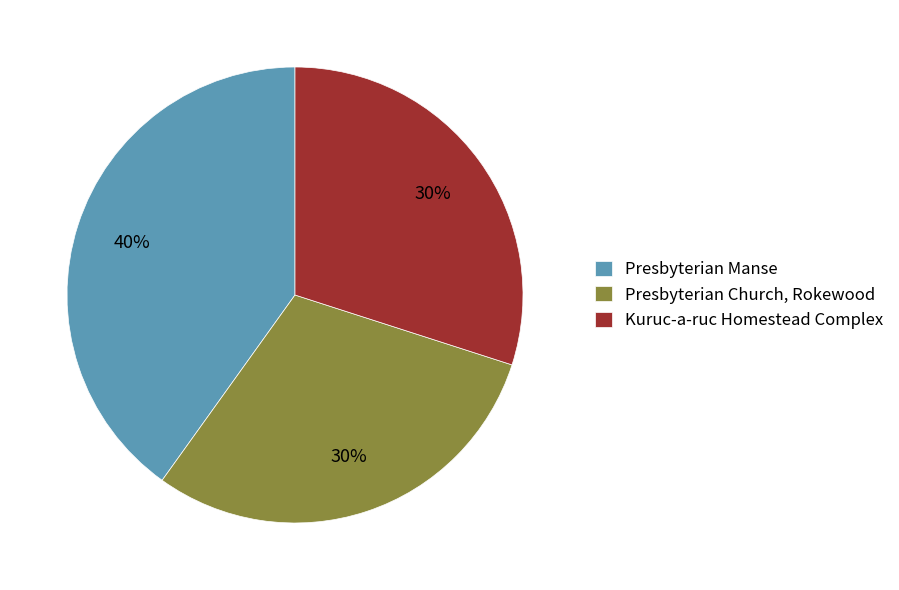

Does Presbyterian Manse represent more than half of the total?

No